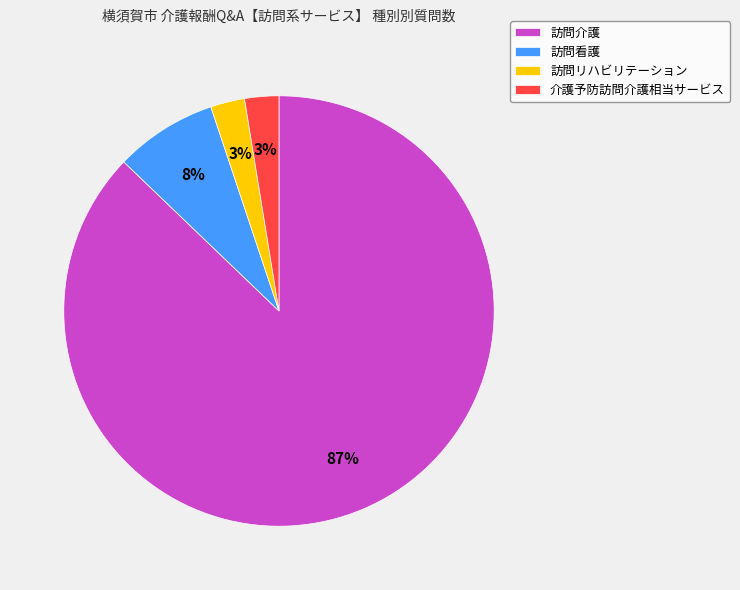

What percentage is the 訪問リハビリテーション slice, to the nearest percent?

3%